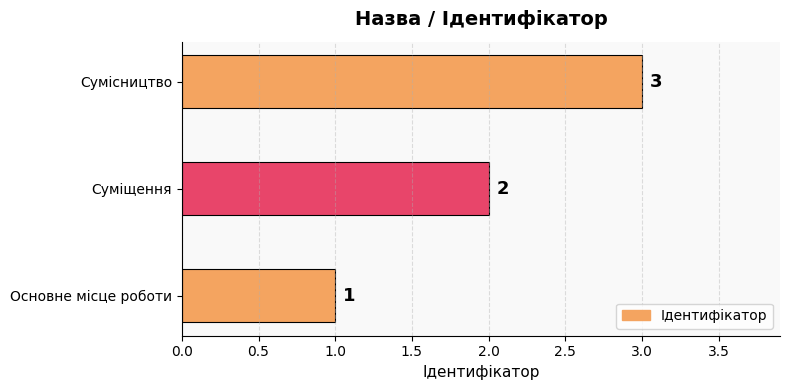

List the labels in order of value, smallest first.

Основне місце роботи, Суміщення, Сумісництво